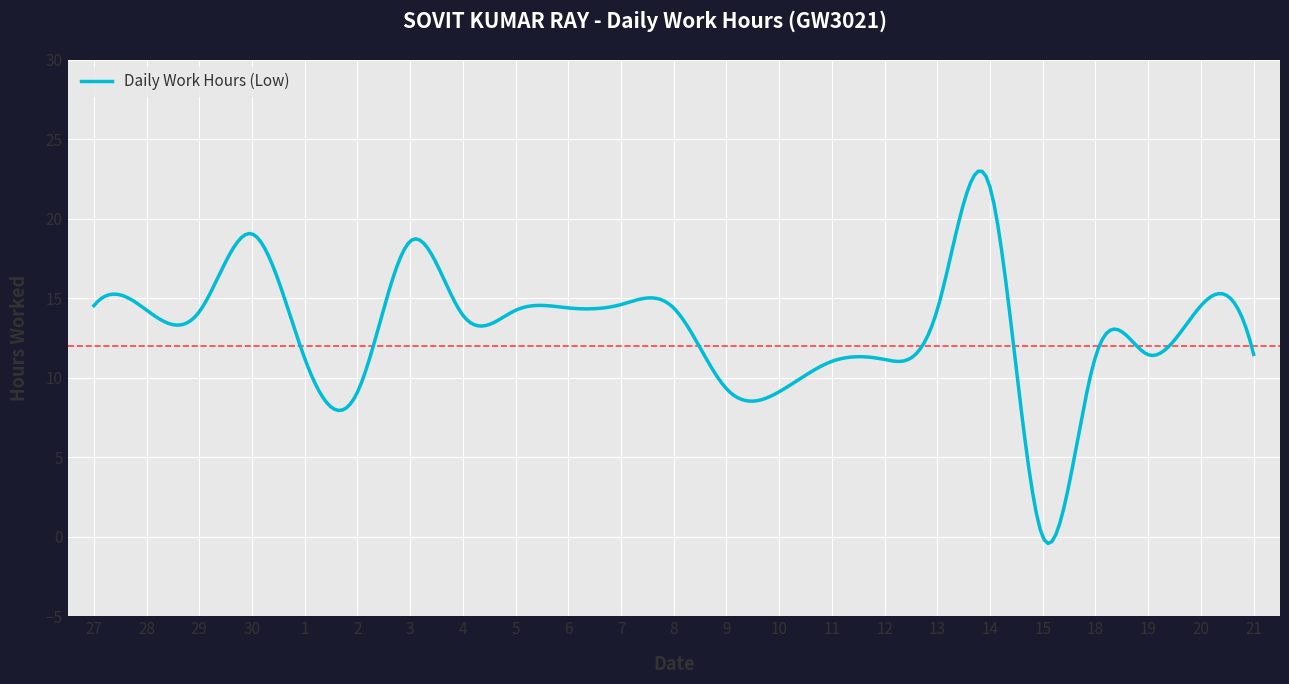

What is the difference between the maximum and minimum values?

23.4